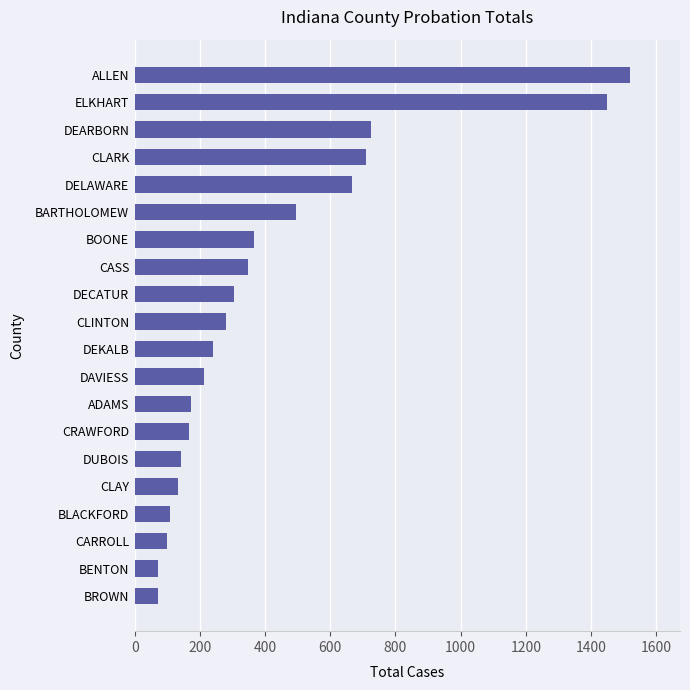

What is the smallest value displayed?

71